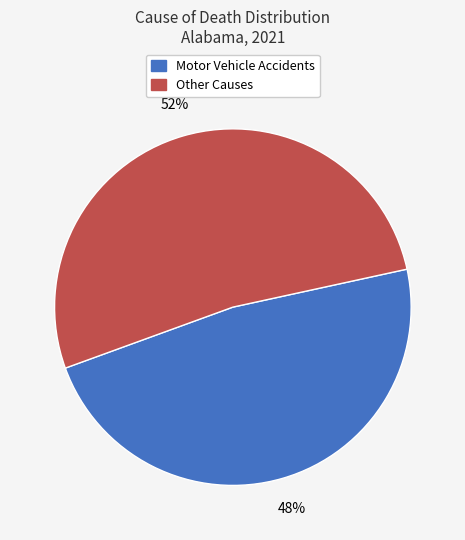

To the nearest percent, what is the difference between the largest and smallest slice percentages?

4%